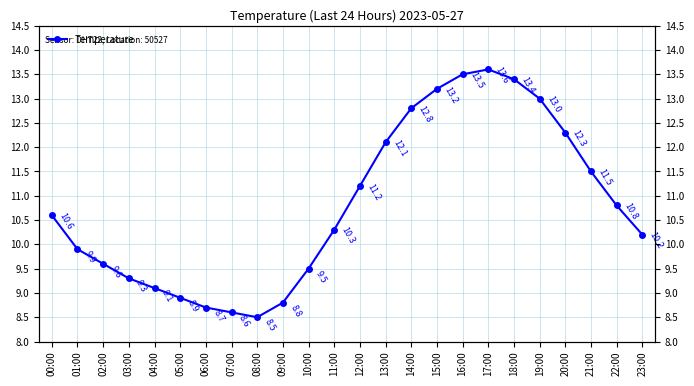

What is the label of the 18th point from the left?

17:00